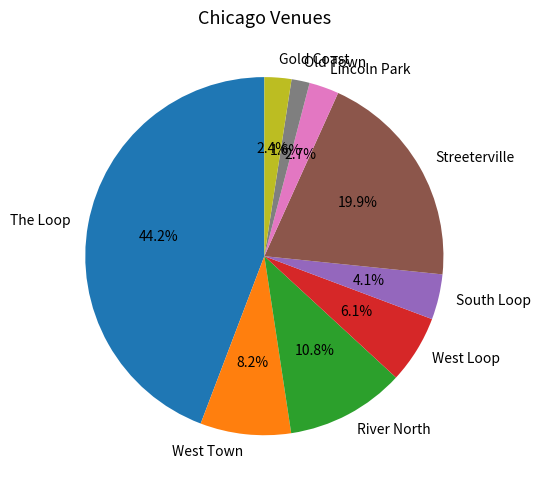

What is the smallest slice in the pie chart?

Old Town